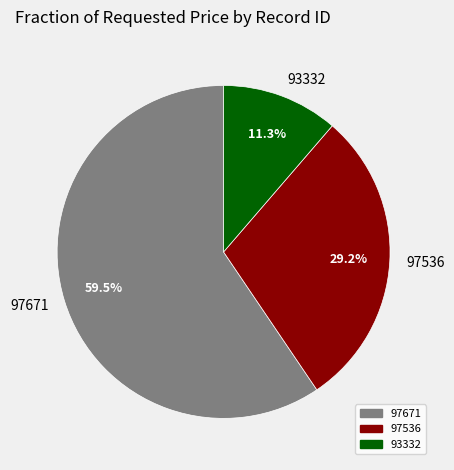

How much of the chart is everything except 93332?

88.7%